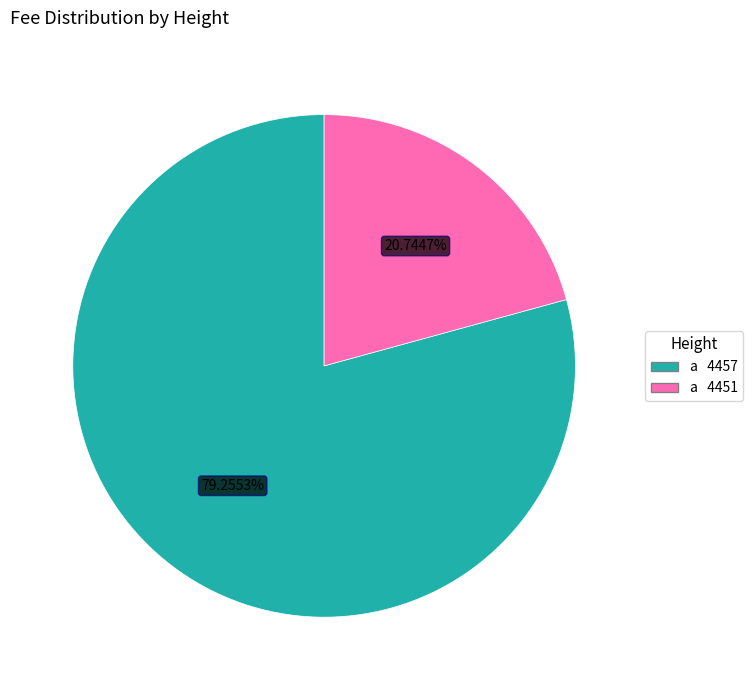

Does any single category account for the majority?

Yes